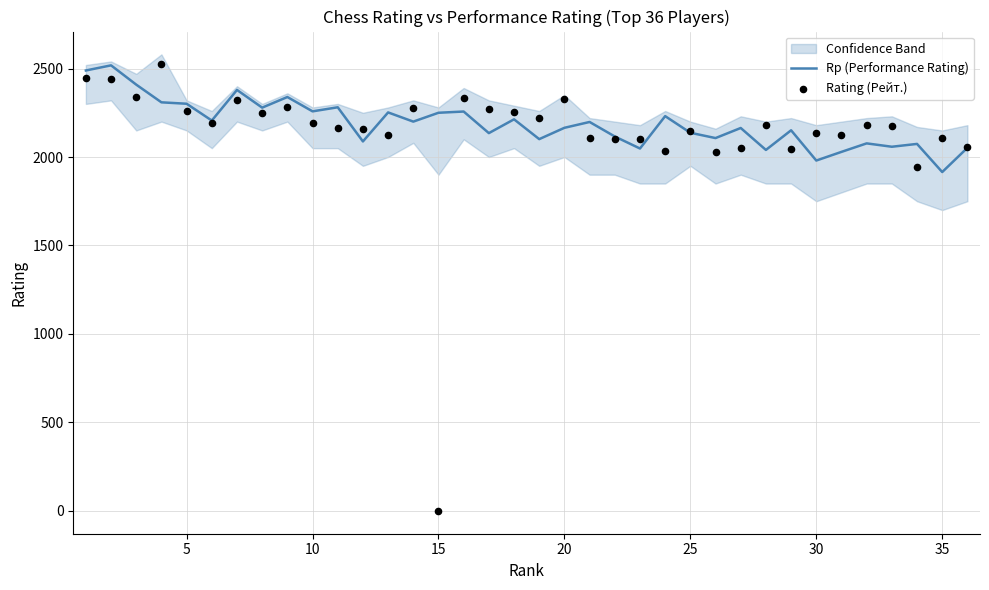

Which series has the largest Y range (max minus min)?

Rating (Рейт.)